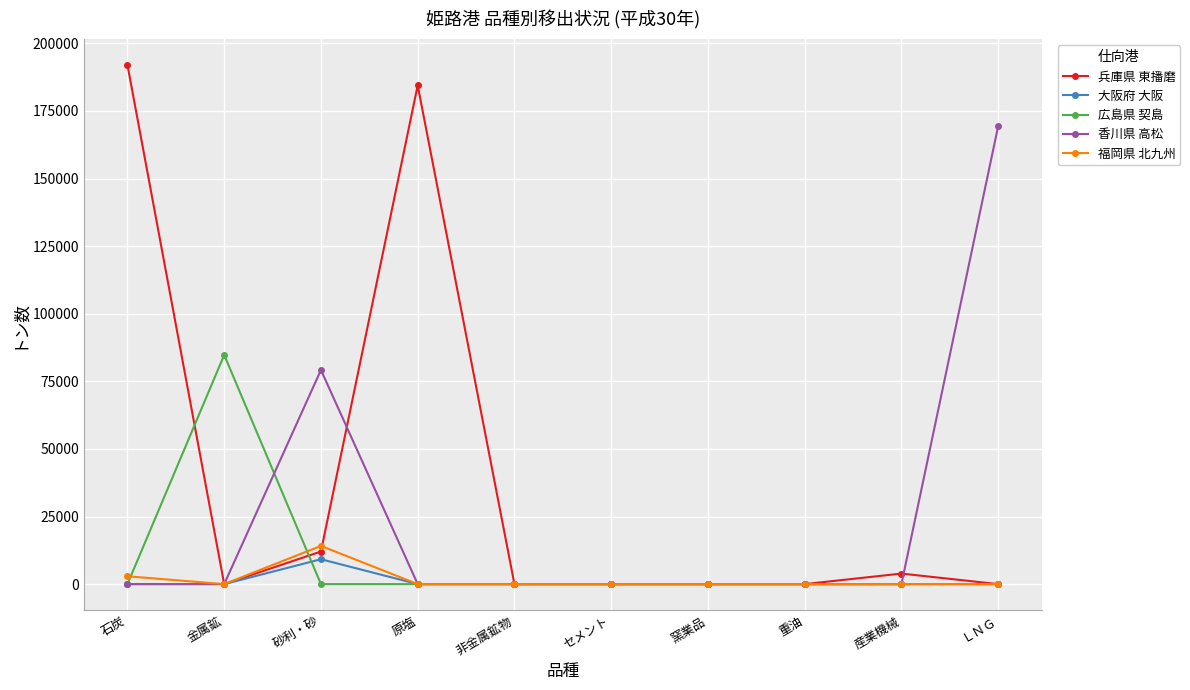

Which series has the largest range (max minus min)?

兵庫県 東播磨